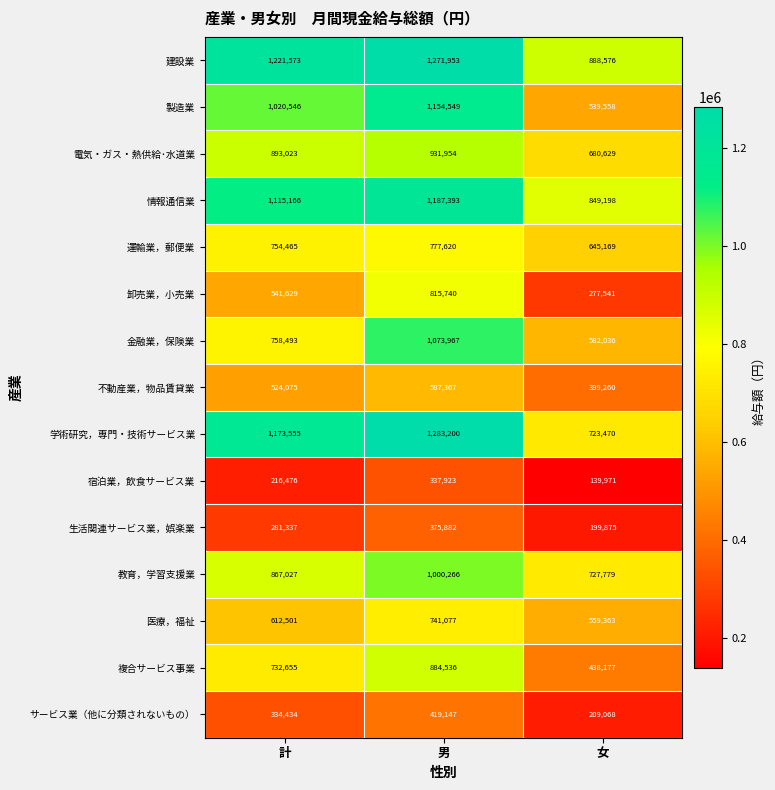

What is the difference between the maximum and minimum values in the 運輸業，郵便業 series?

132451